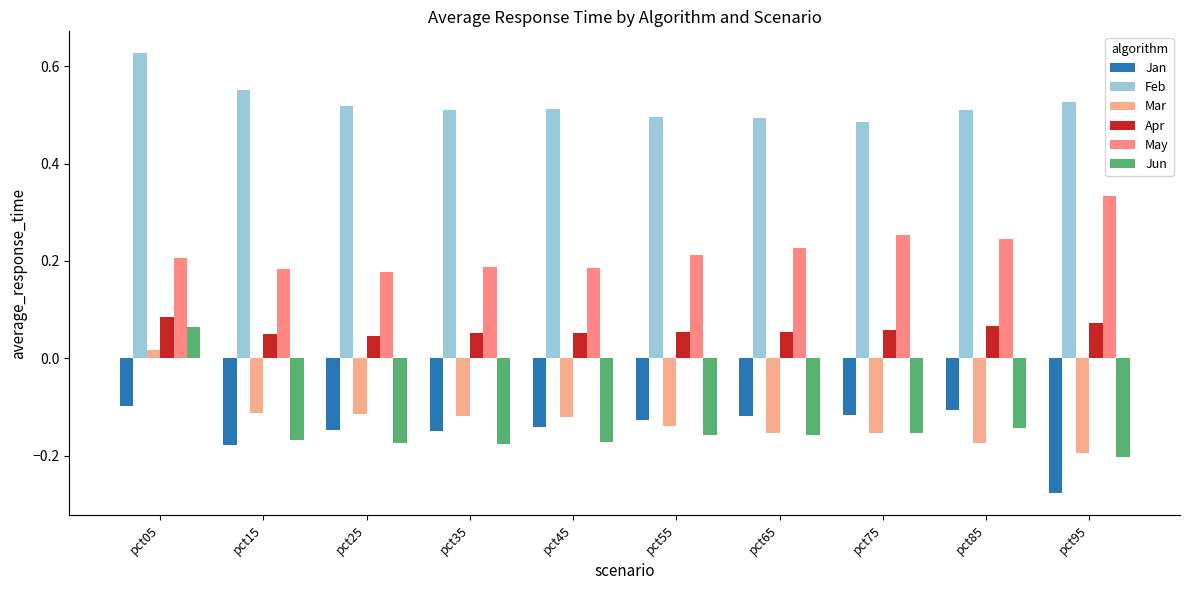

What is the minimum value for May?

0.2